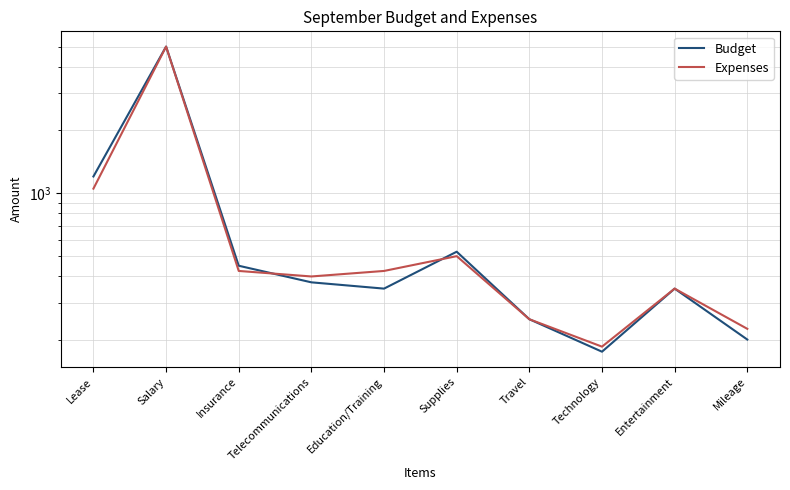

At how many categories does at least one series exceed 3677?

1